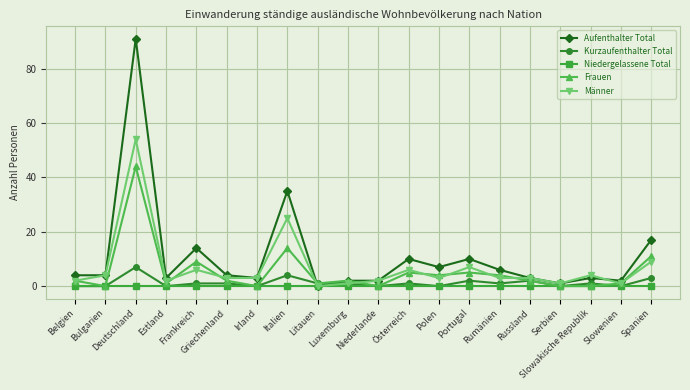

How many values in Männer are above zero?

19